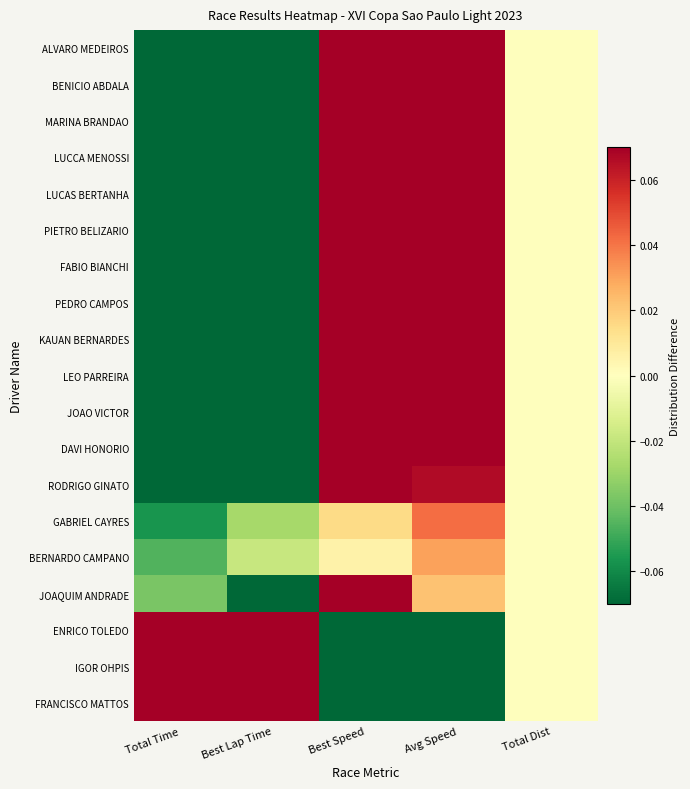

Rank the series at Avg Speed from highest to lowest value.

ALVARO MEDEIROS, BENICIO ABDALA, MARINA BRANDAO, LUCCA MENOSSI, LUCAS BERTANHA, PIETRO BELIZARIO, FABIO BIANCHI, PEDRO CAMPOS, KAUAN BERNARDES, LEO PARREIRA, JOAO VICTOR, DAVI HONORIO, RODRIGO GINATO, GABRIEL CAYRES, BERNARDO CAMPANO, JOAQUIM ANDRADE, ENRICO TOLEDO, IGOR OHPIS, FRANCISCO MATTOS